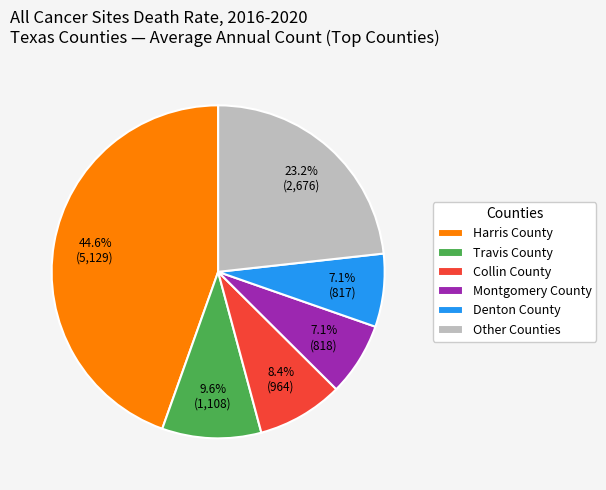

Approximately how many times larger is the value at Travis County compared to Montgomery County?

1.4